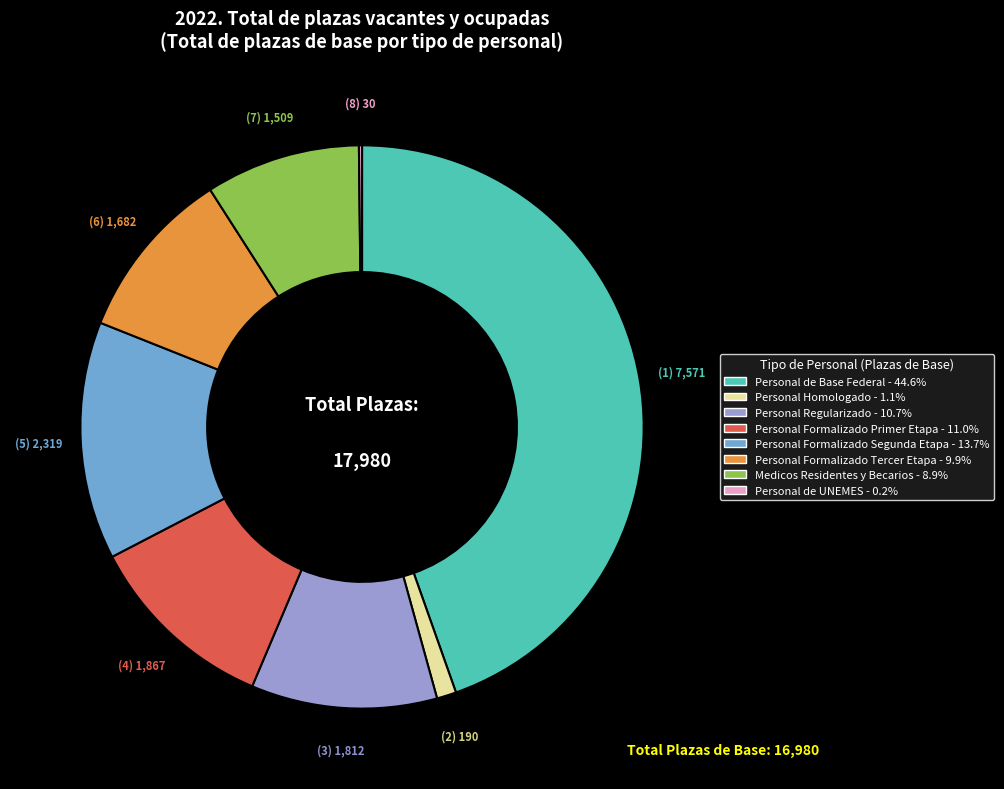

Which has a higher value, Personal Formalizado Primer Etapa or Personal Homologado?

Personal Formalizado Primer Etapa